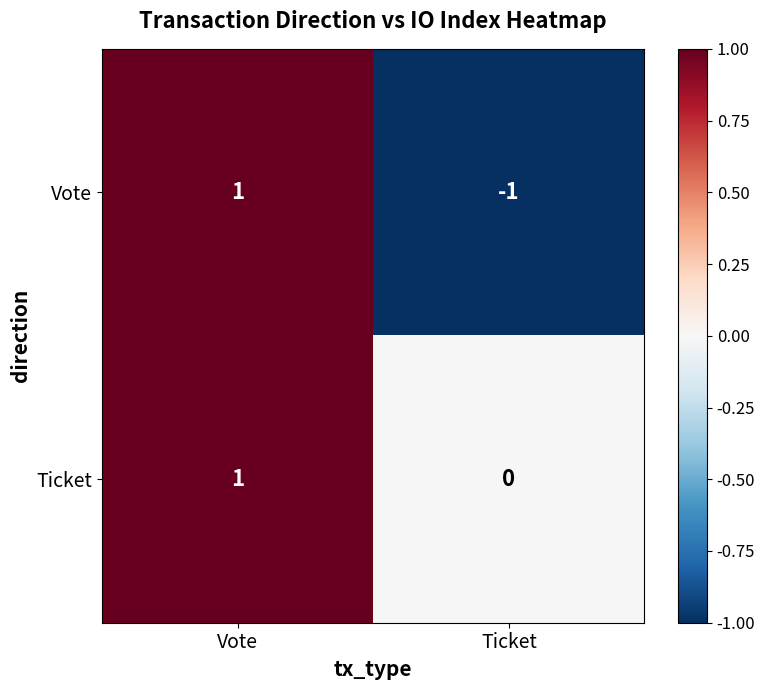

Which series changed the most between Vote and Ticket?

Vote